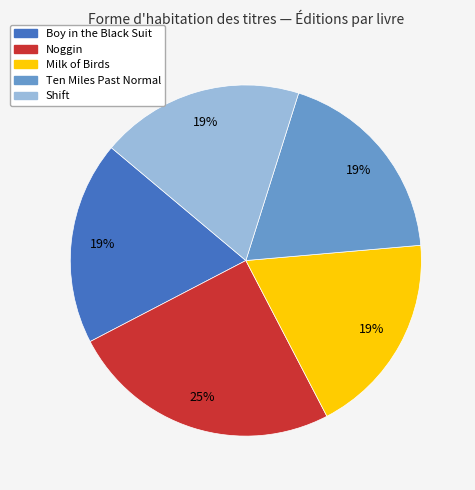

Which category has the biggest portion of the pie?

Noggin